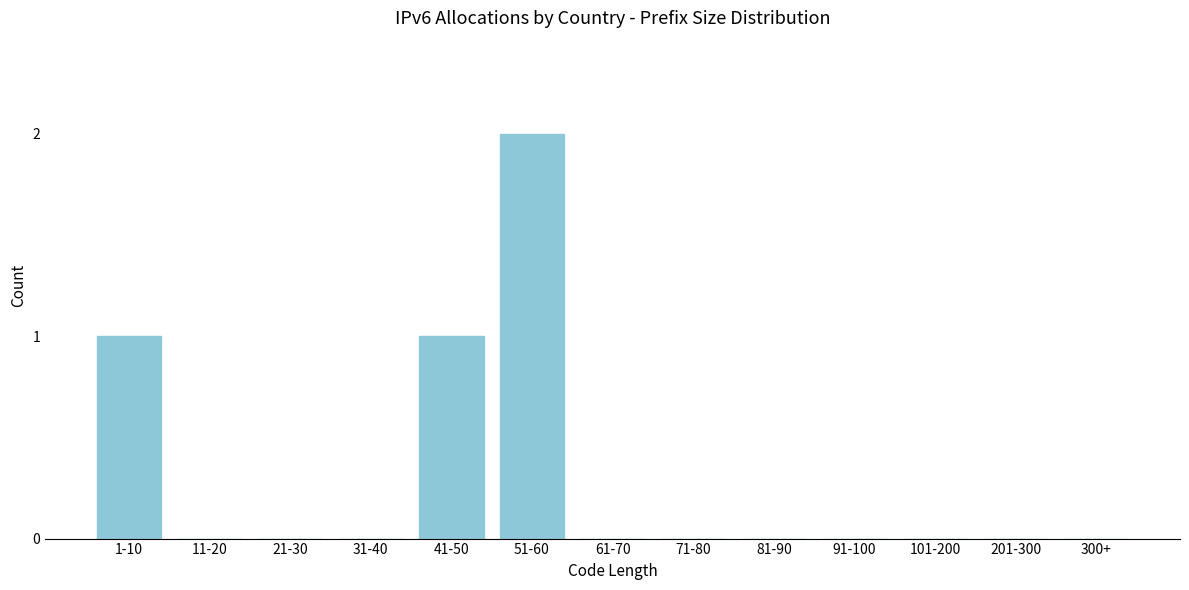

Reading left to right, list all the values displayed in this chart.

1-10=1	11-20=0	21-30=0	31-40=0	41-50=1	51-60=2	61-70=0	71-80=0	81-90=0	91-100=0	101-200=0	201-300=0	300+=0